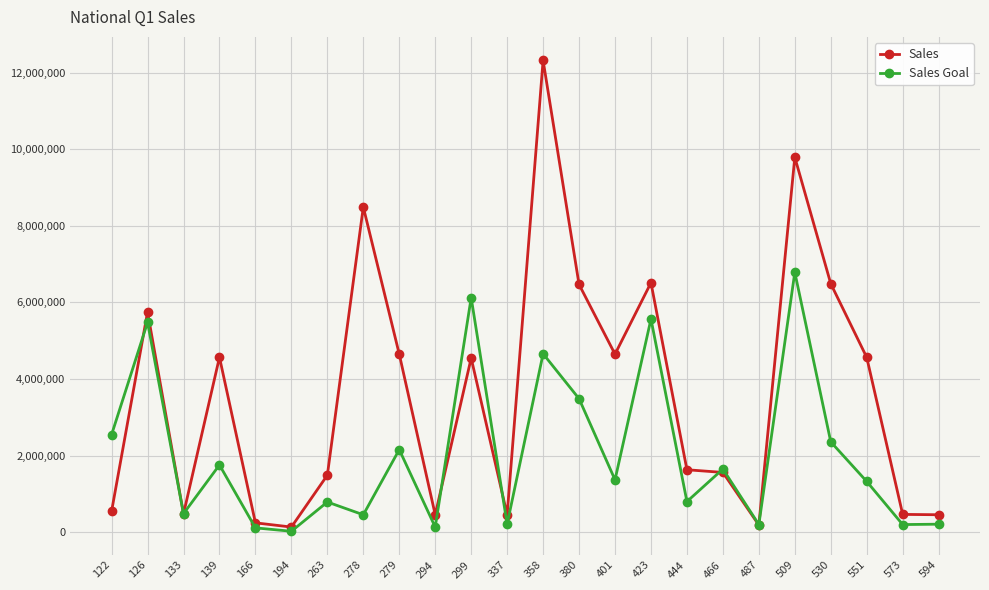

What is the maximum value for Sales?

12315615